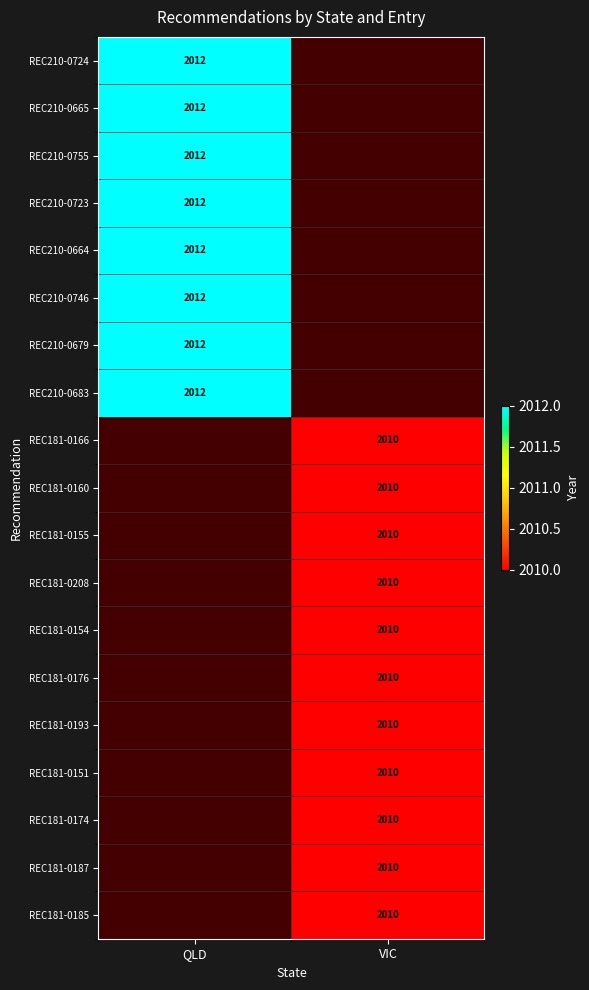

What is the greatest value displayed?

2012.0